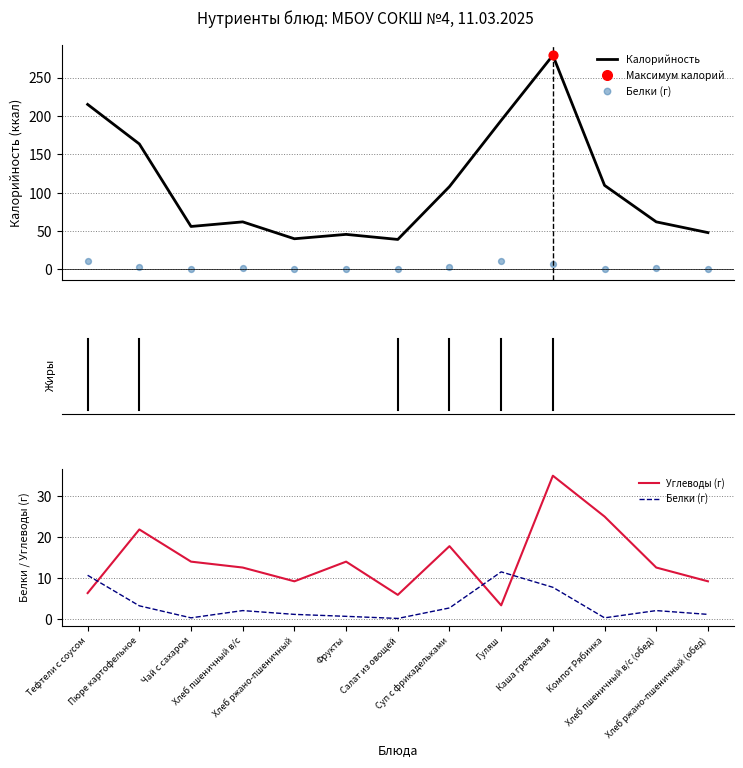

At how many categories does at least one series exceed 123?

4